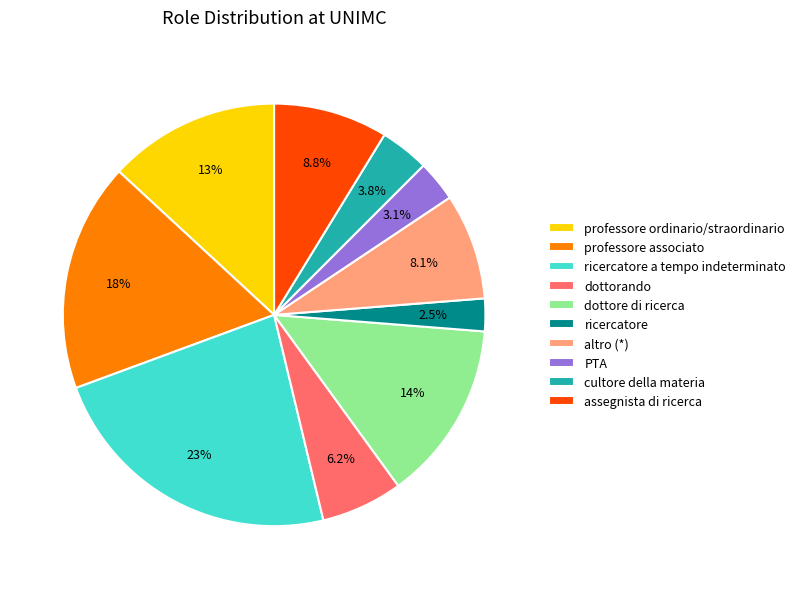

Which category has the biggest portion of the pie?

ricercatore a tempo indeterminato